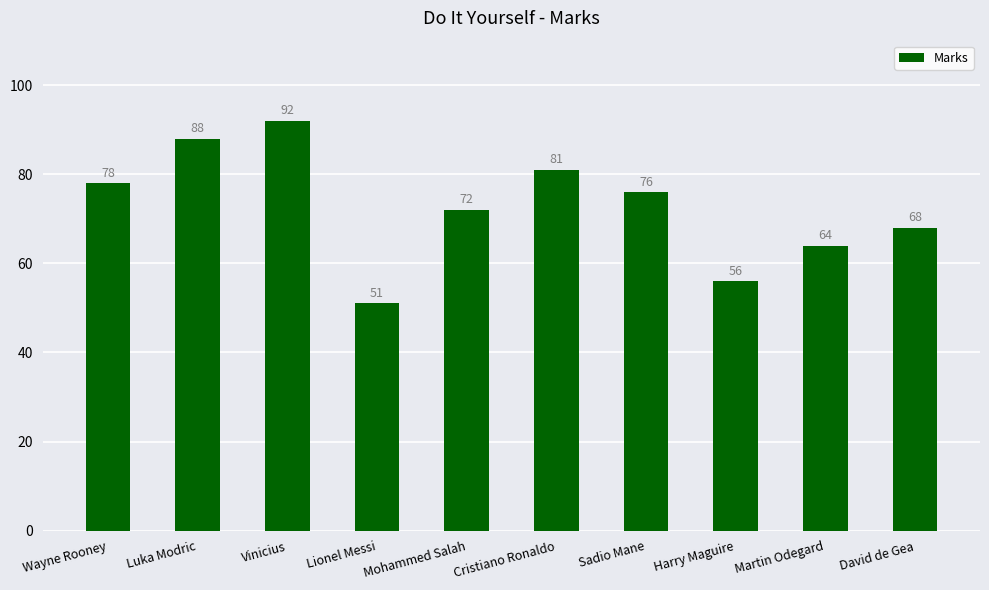

What is the greatest value displayed?

92